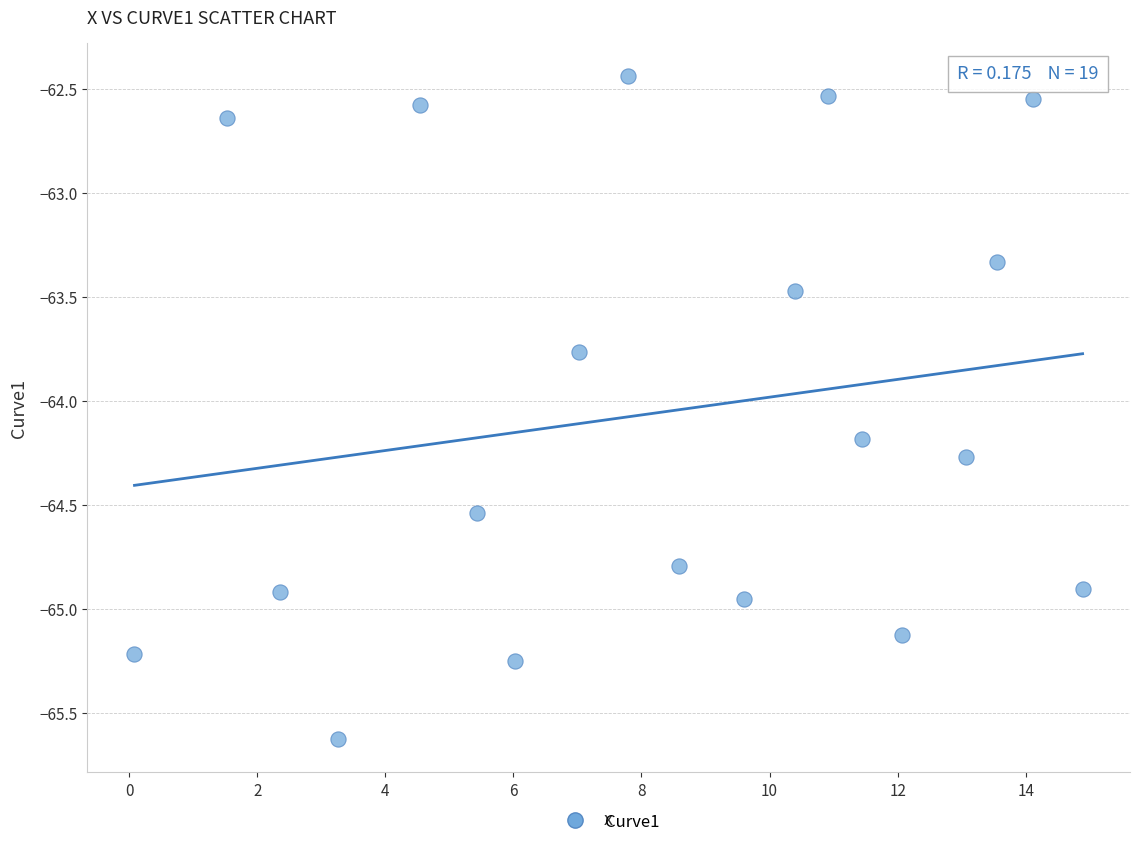

What is the range of Y values (max minus min)?

3.2